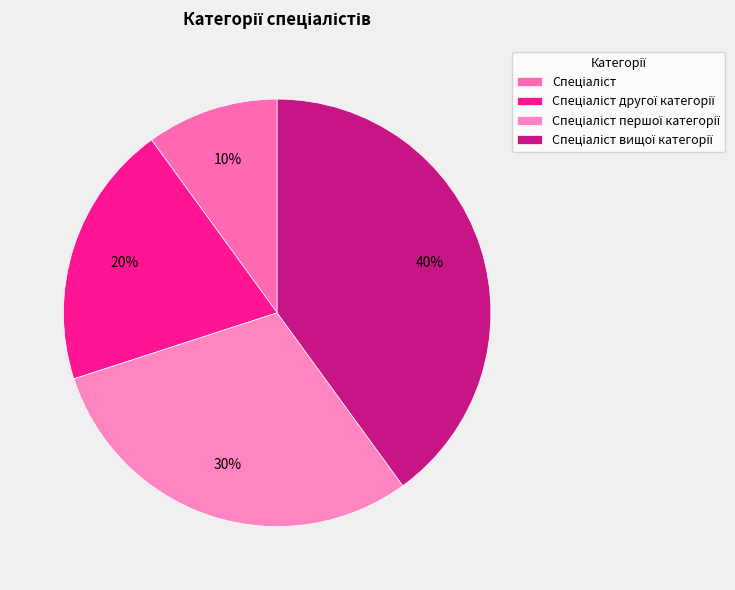

The Спеціаліст вищої категорії slice represents 46% of the pie. True or false?

False